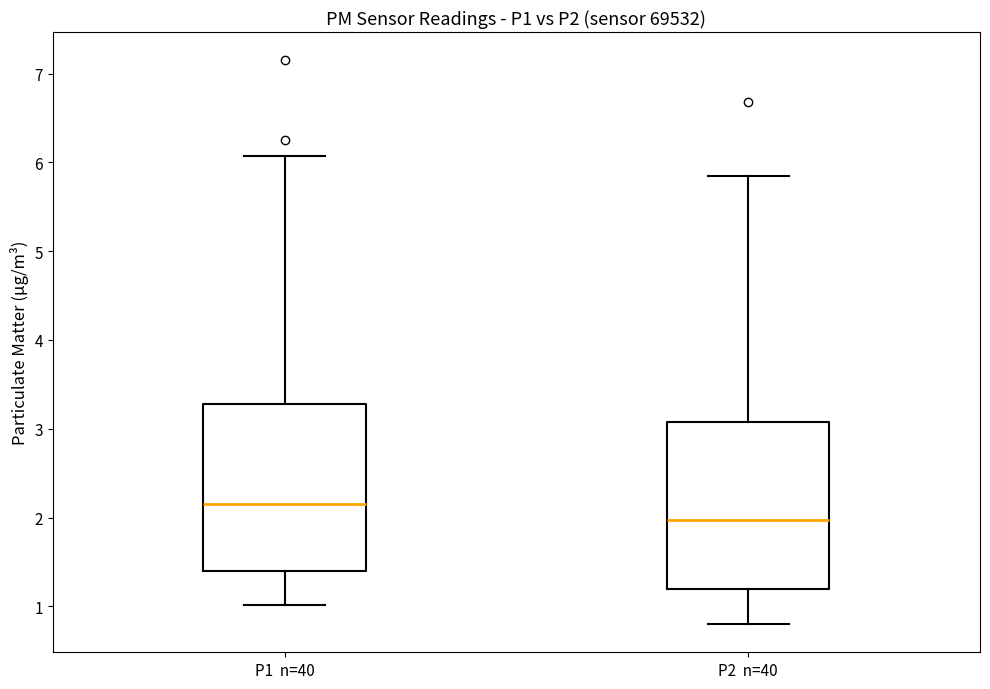

Where does the upper whisker of the box for P2 n=40 end on the y-axis? The values are not printed on the chart, so give them approximately, as read against the axis.

5.9